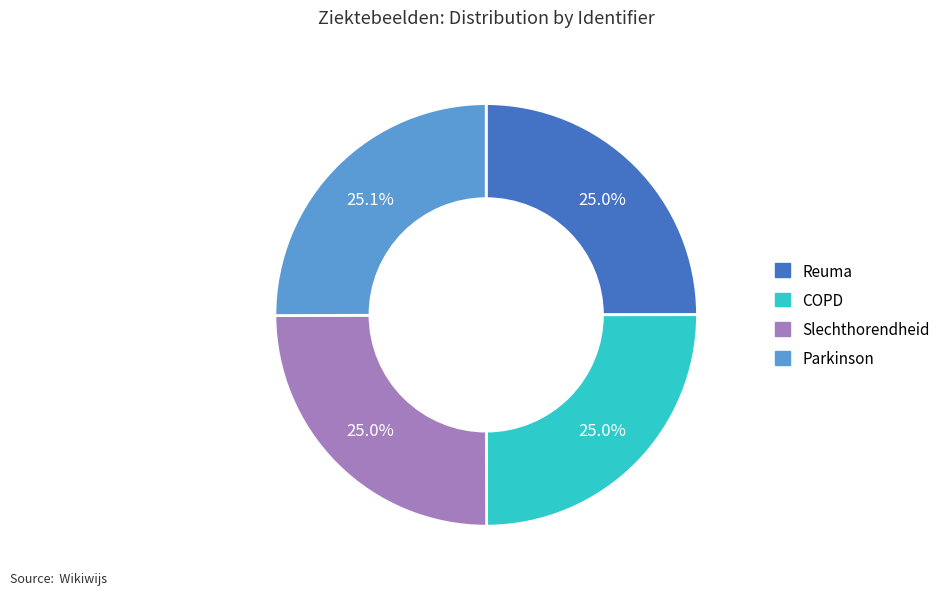

To the nearest percent, what percentage of the pie is COPD?

25%